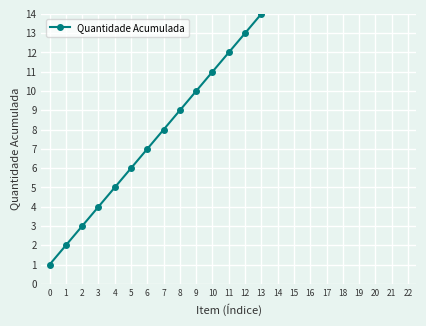

The chart shows a value of 1 at 2. True or false?

False